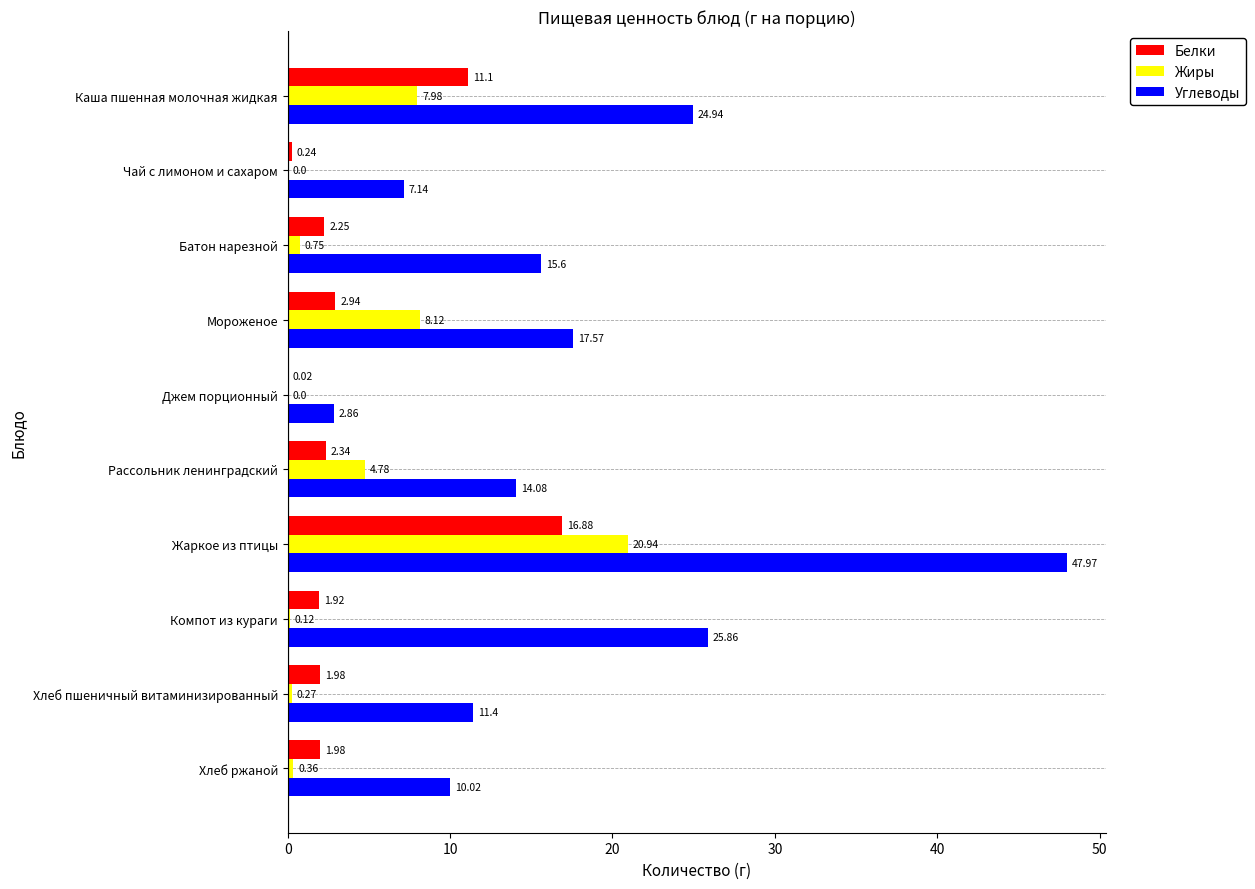

What is the greatest value displayed?

48.0